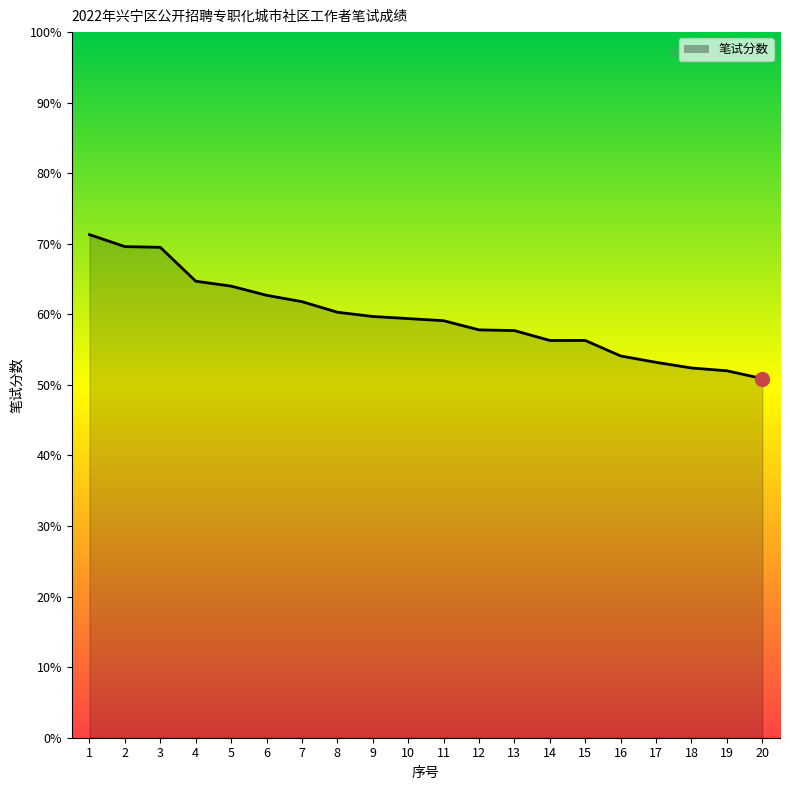

The value at 17 is 53.2. True or false?

True